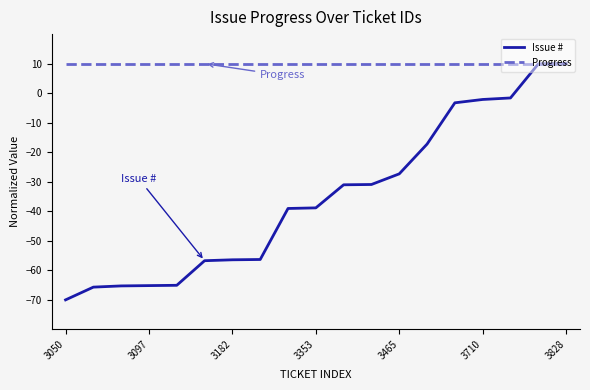

Rank the series by their average value, from highest to lowest.

Progress, Issue #